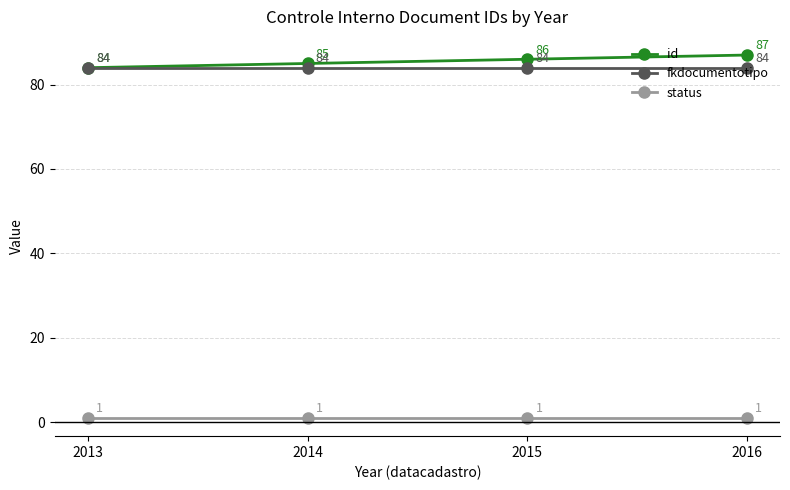

True or false: fkdocumentotipo has more than 2 points higher than both neighbors.

False